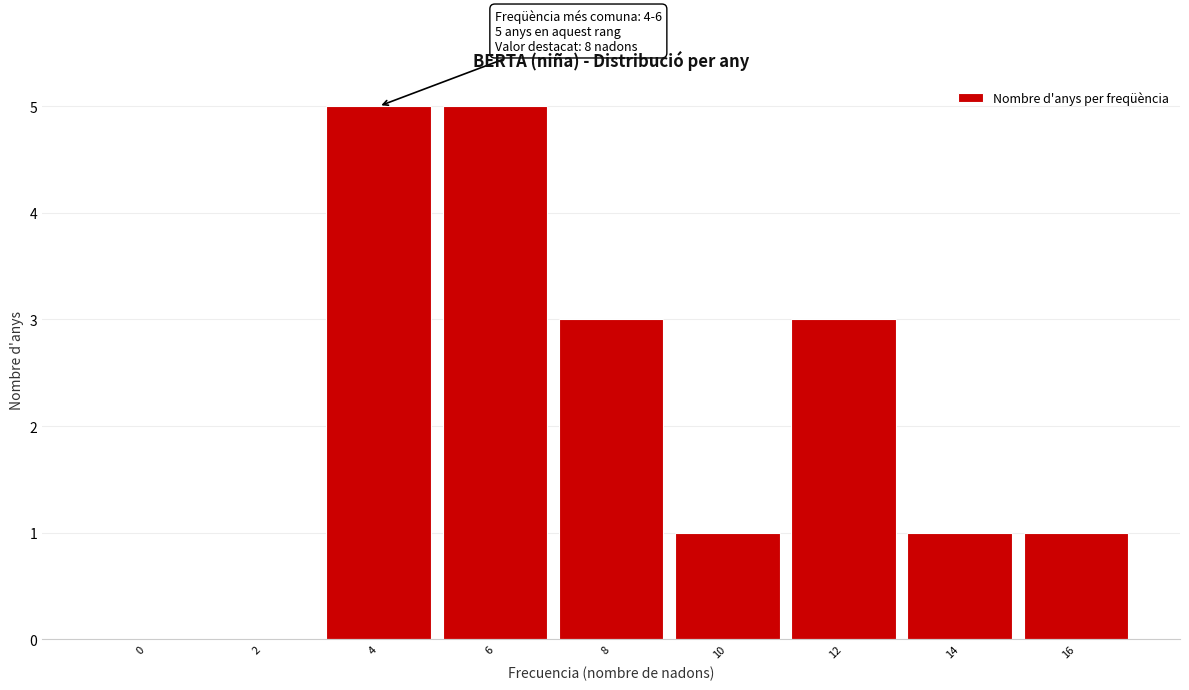

Reading left to right, what are all the values shown in this chart?

0=0	2=0	4=5	6=5	8=3	10=1	12=3	14=1	16=1